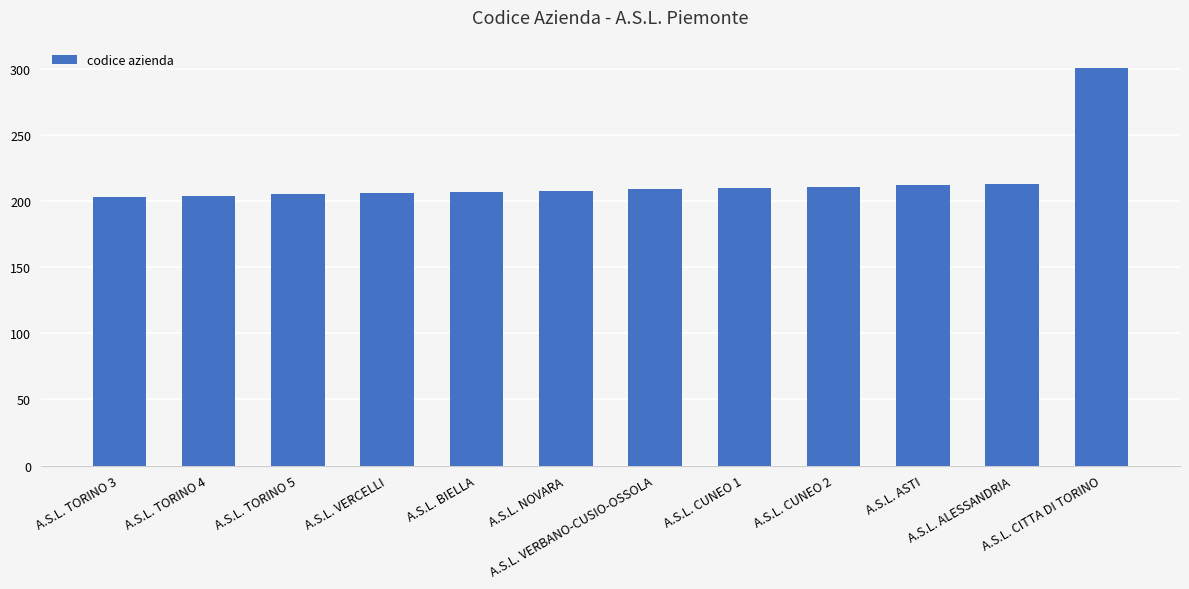

The value at A.S.L. TORINO 3 is 203. True or false?

True